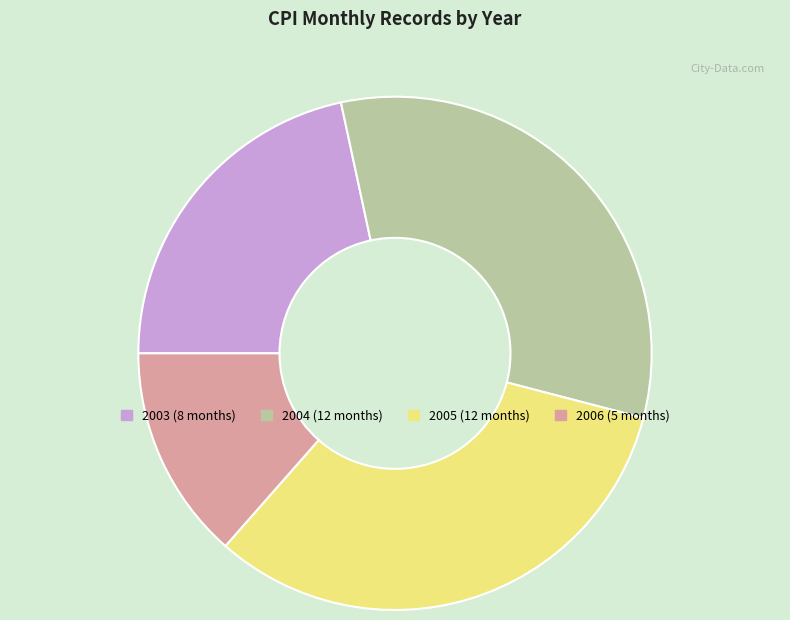

Is there any slice that represents more than half of the pie?

No